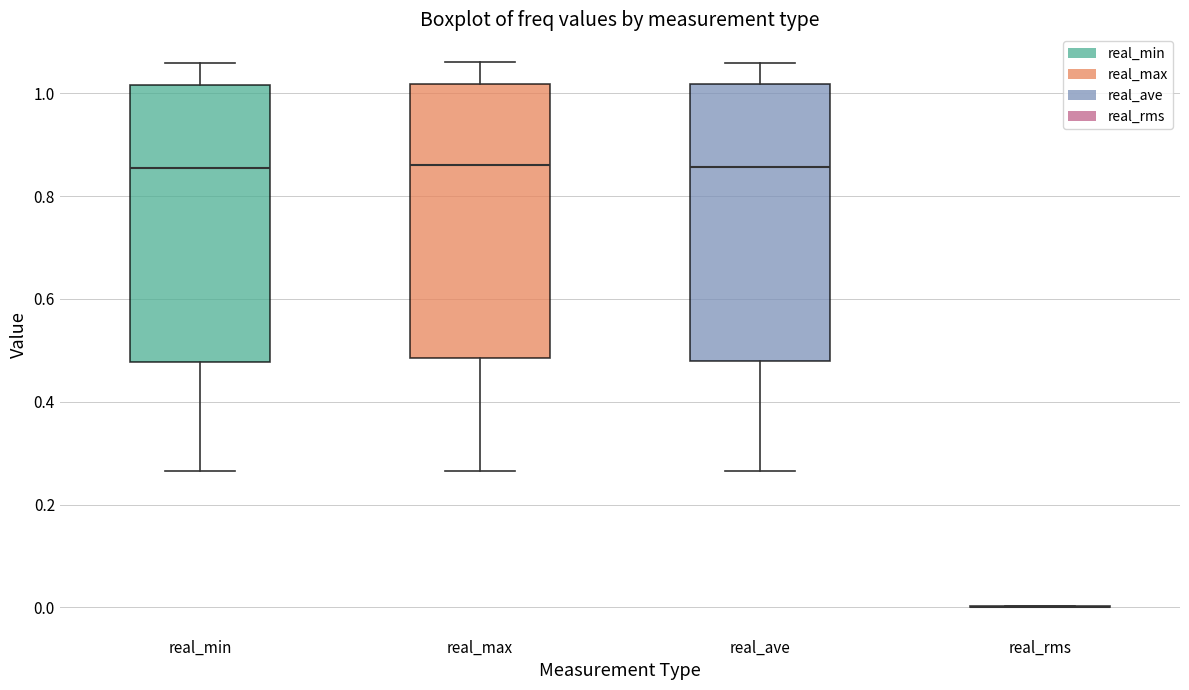

Reading left to right, transcribe this box plot: for each box, give where its median line is, the range the box spans, and where its two whiskers end, as read against the y-axis. The values are not printed on the chart, so give them approximately, as read against the axis.

real_min: median 0.86, box 0.48 to 1.02, whiskers 0.26 to 1.06
real_max: median 0.86, box 0.48 to 1.02, whiskers 0.26 to 1.06
real_ave: median 0.86, box 0.48 to 1.02, whiskers 0.26 to 1.06
real_rms: box collapsed to a line at 0.00, whiskers 0.00 to 0.00